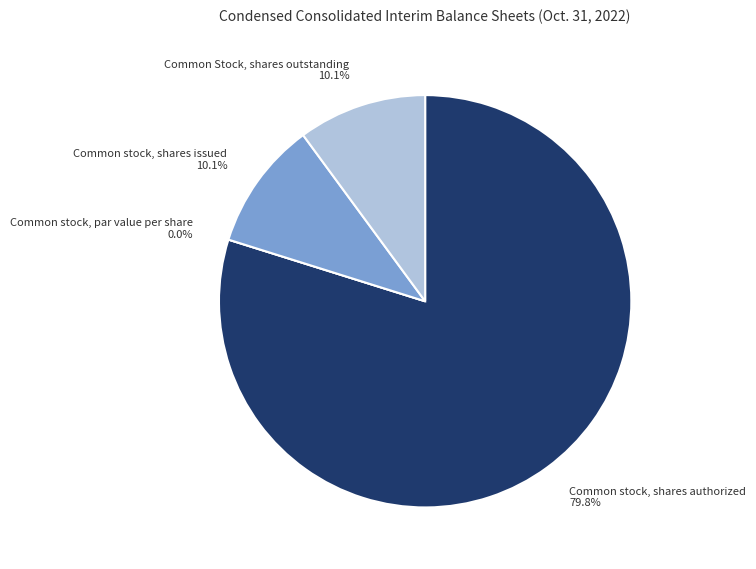

To the nearest percent, what is the average slice percentage?

25%